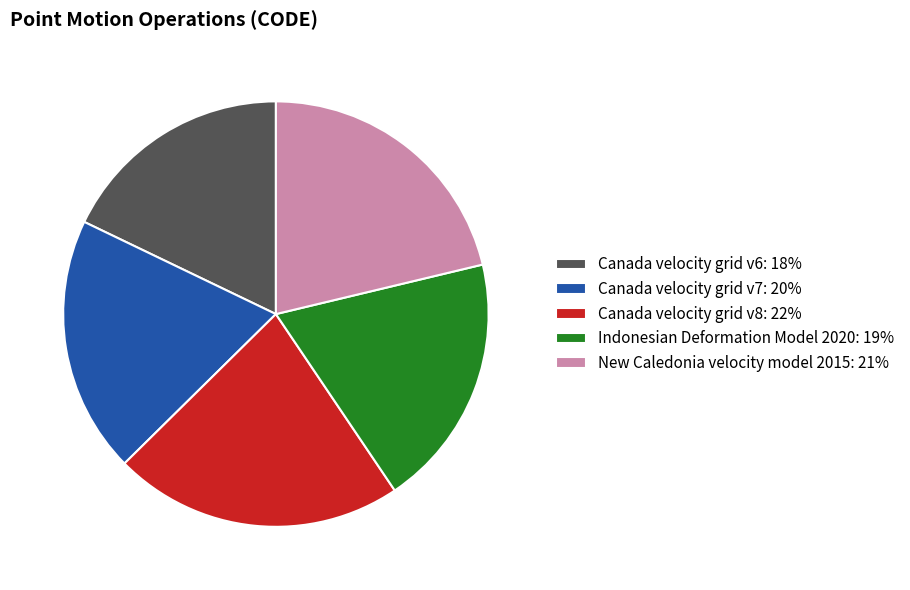

Does Canada velocity grid v7: 20% account for over 50% of the chart?

No